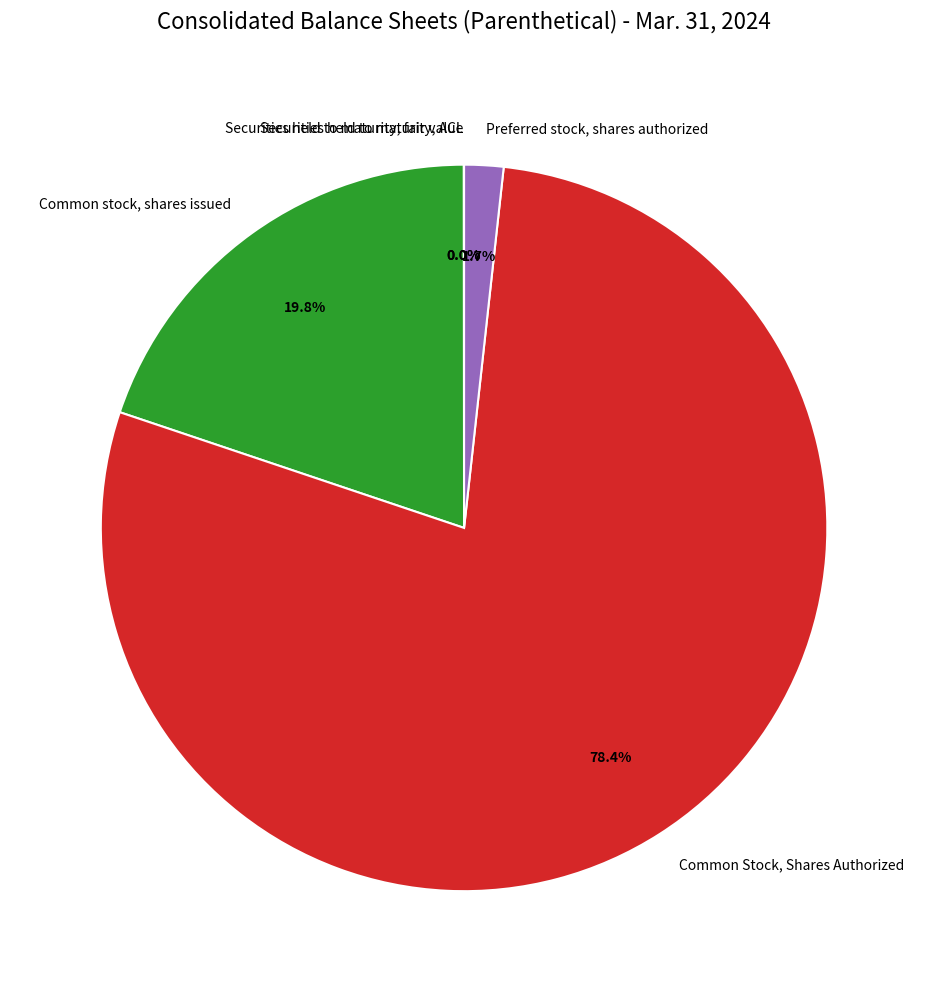

What is the largest slice in the pie chart?

Common Stock, Shares Authorized